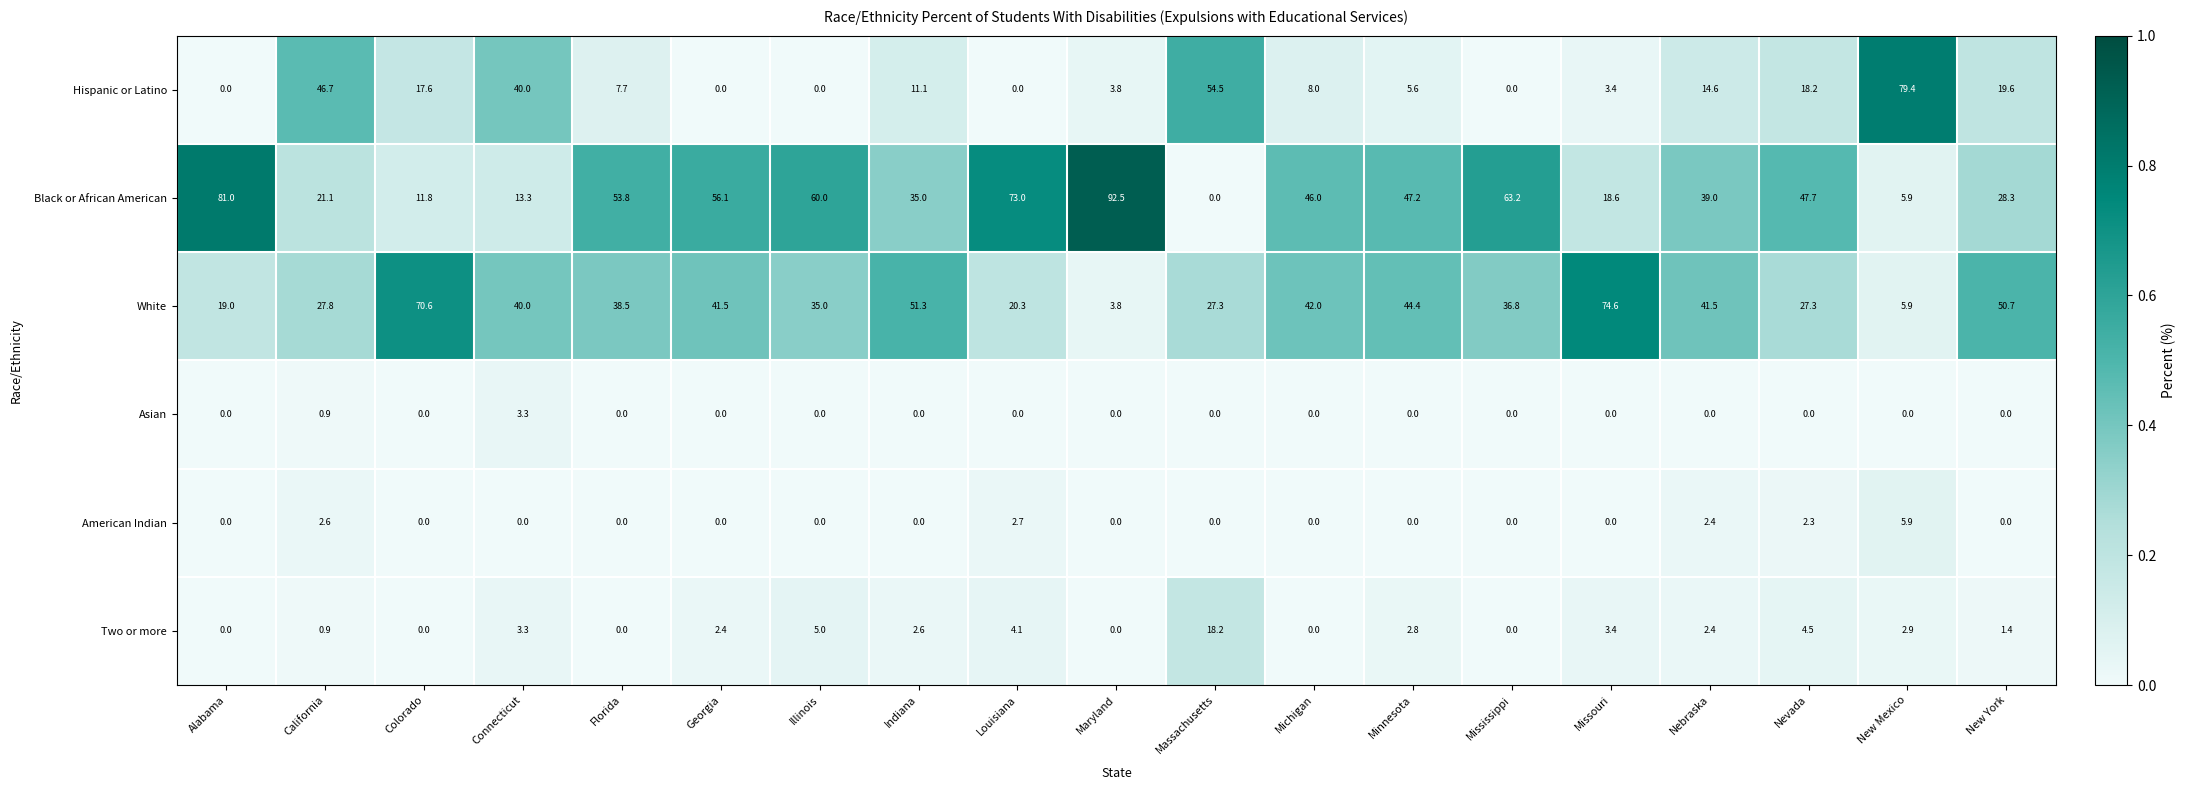

What is the difference between the maximum and second lowest values in the Hispanic or Latino series?

79.4